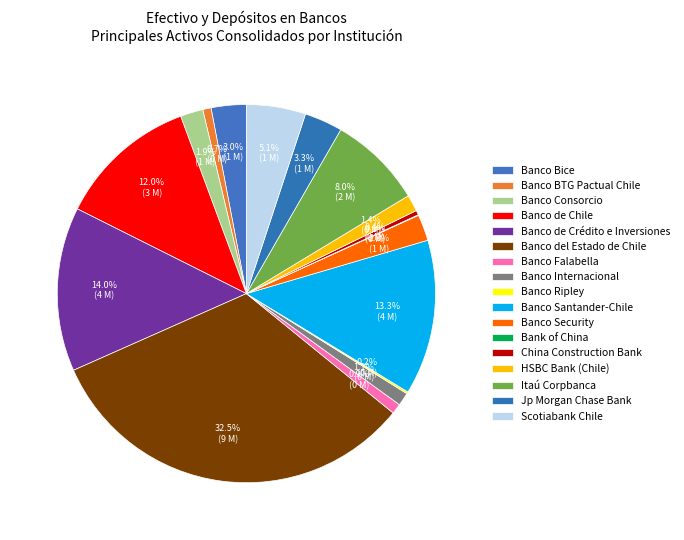

Is the sum of Scotiabank Chile and Banco Internacional greater than half?

No